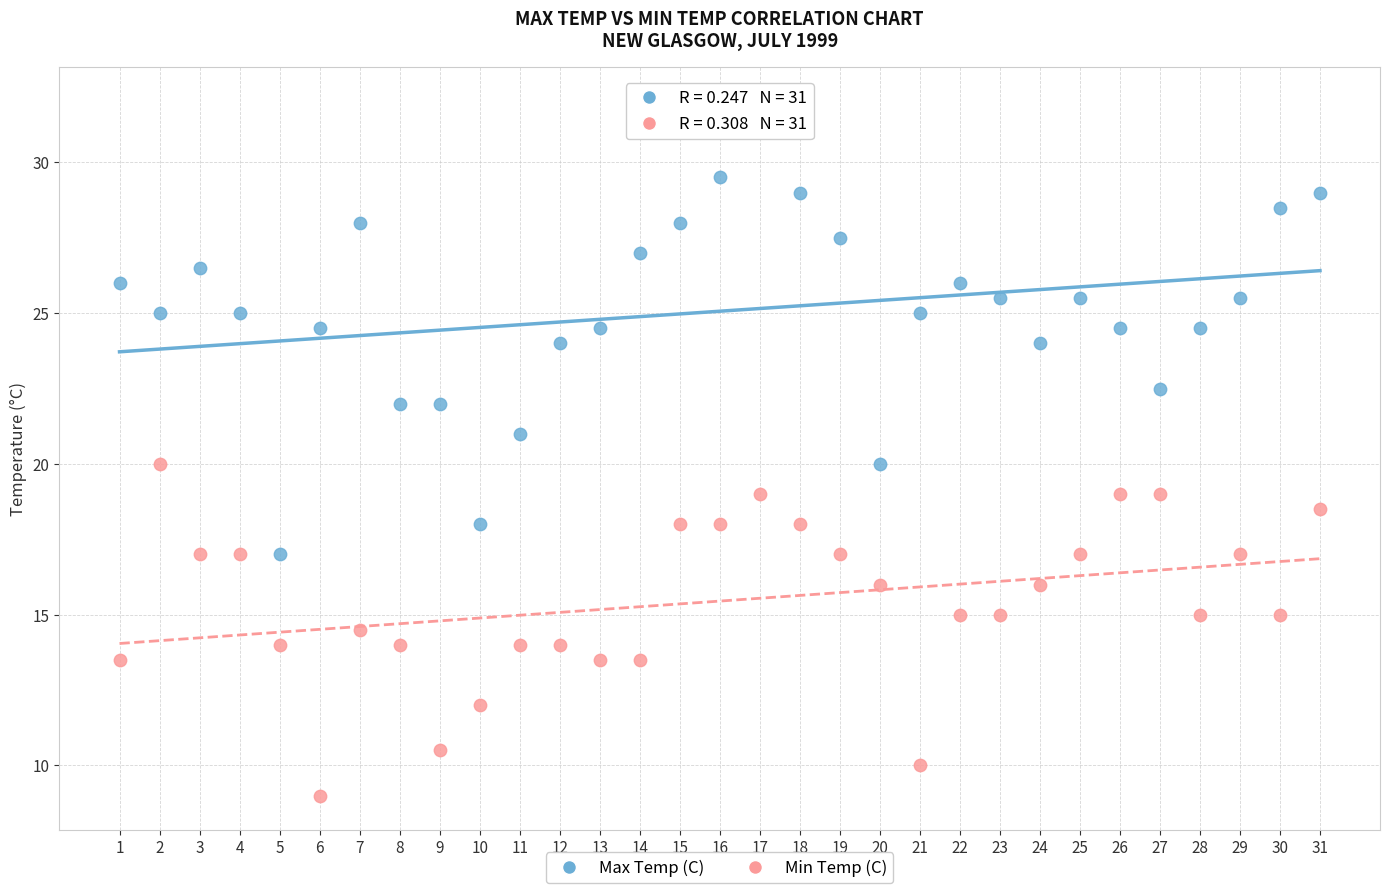

Across all data points, what is the range of X values (max minus min)?

30.0